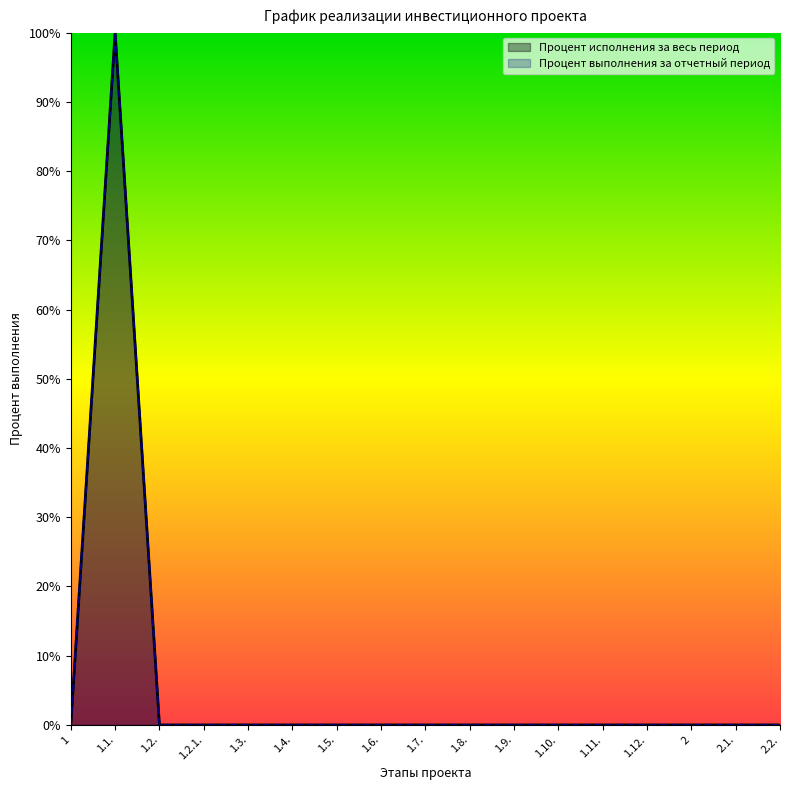

Is it true that Процент исполнения за весь период equals 34 at 1.4.?

False